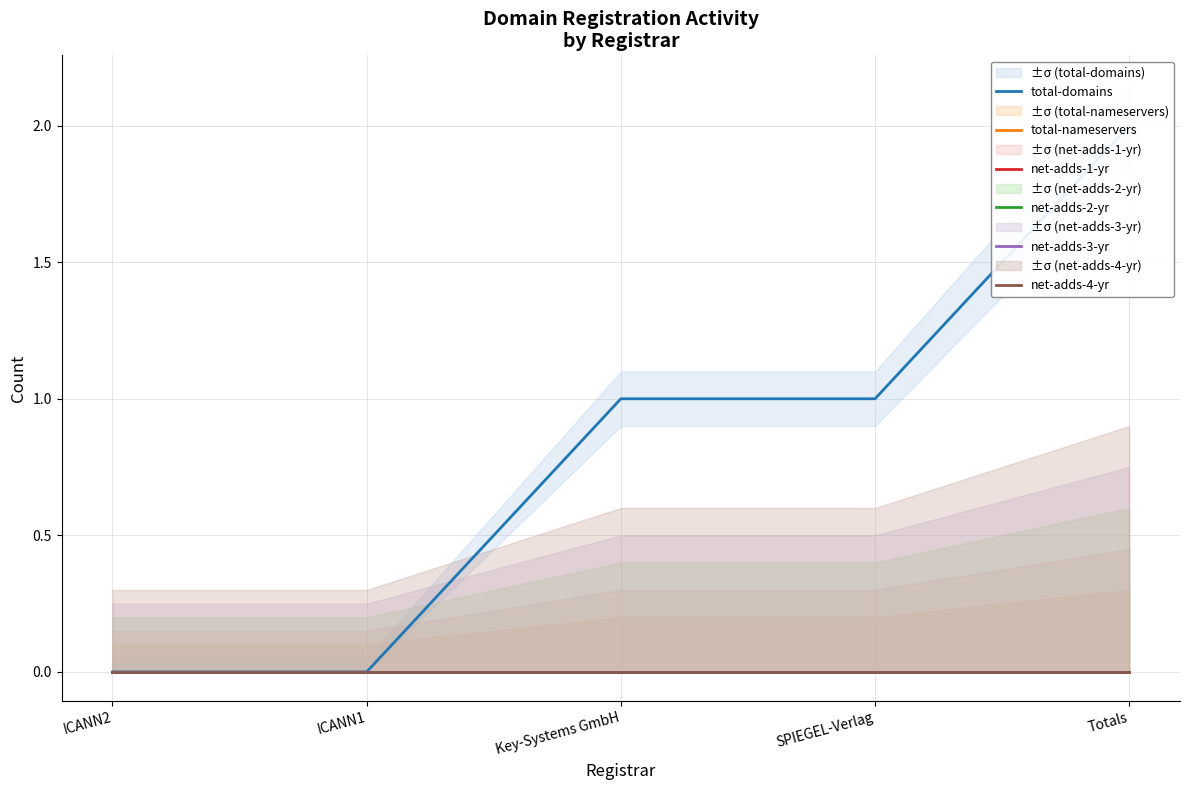

True or false: net-adds-3-yr and net-adds-1-yr cross at least once.

False